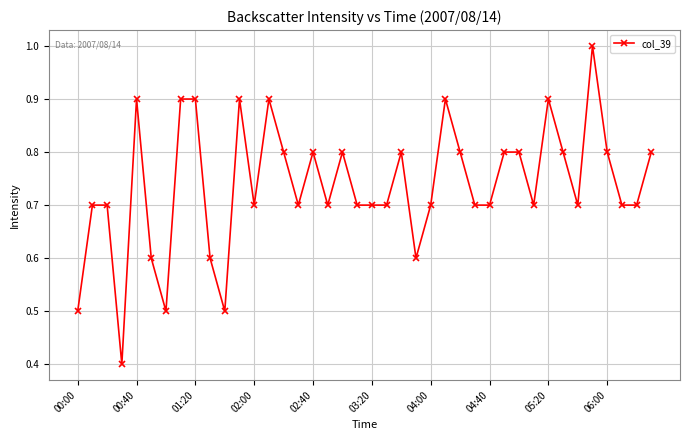

What is the minimum value shown in the chart?

0.4